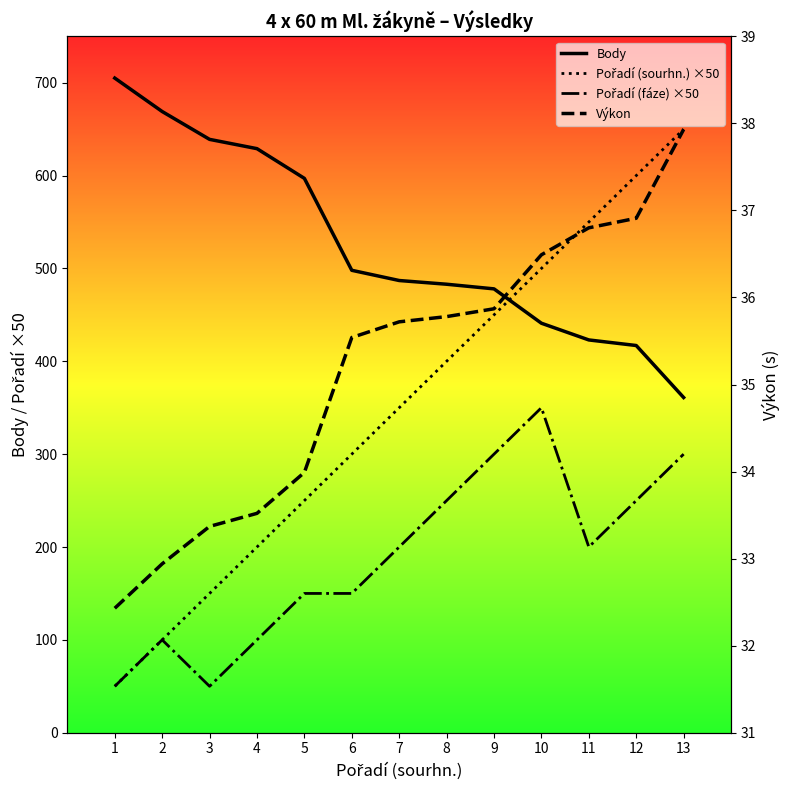

What is the difference between the Pořadí (sourhn.) ×50 values at 11 and 7?

200.0